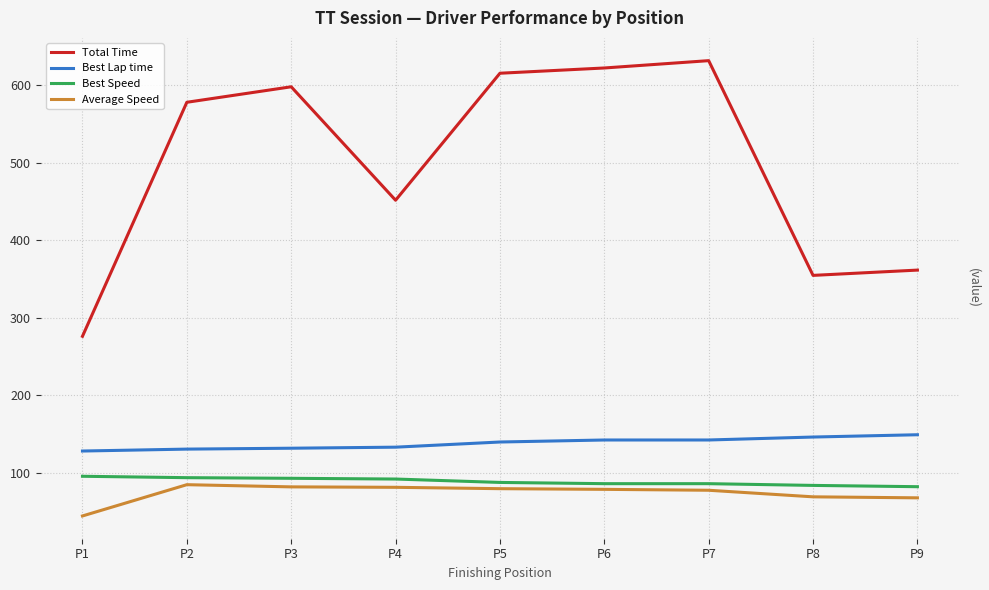

Is it true that Average Speed equals 44.3 at P1?

True